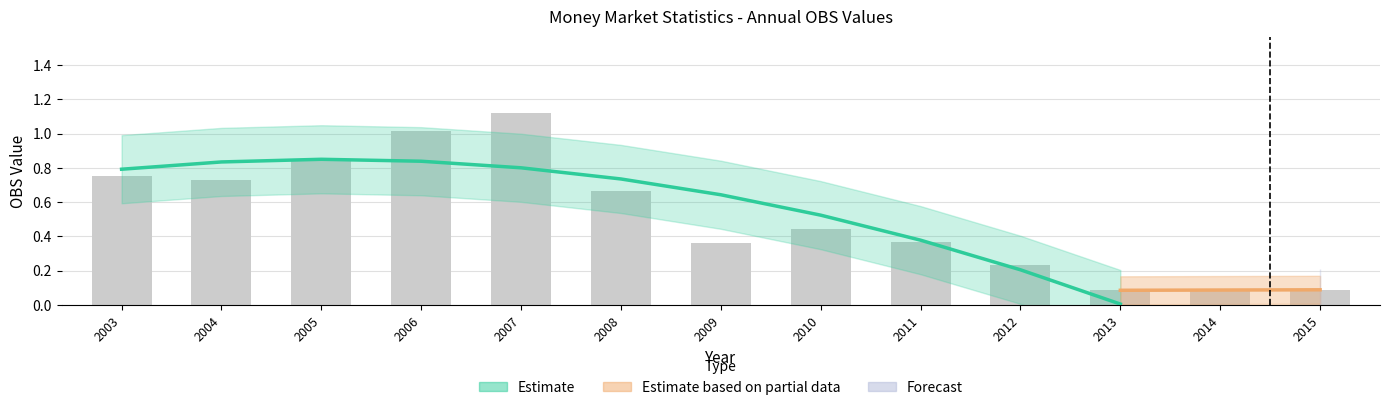

Rank the categories by value from highest to lowest.

2007, 2006, 2005, 2003, 2004, 2008, 2010, 2011, 2009, 2012, 2014, 2015, 2013